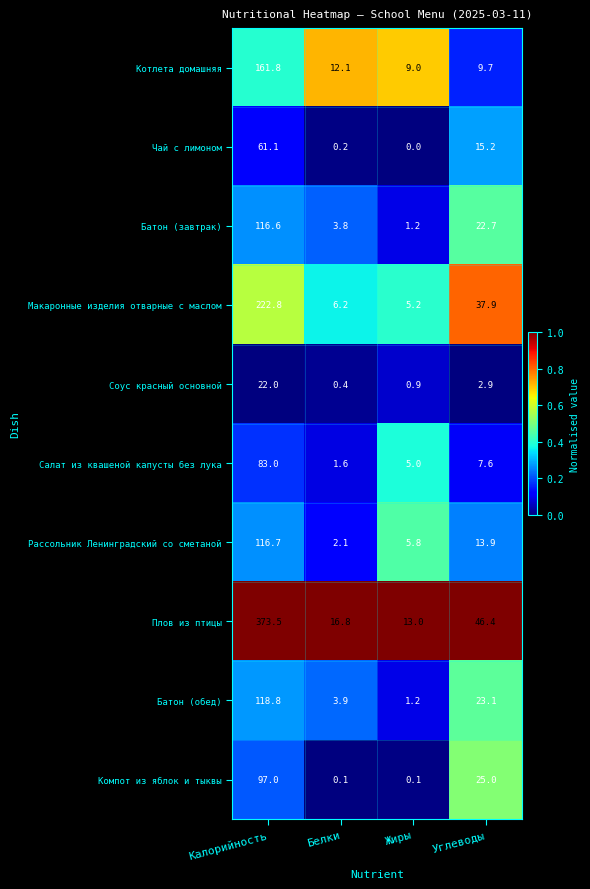

What is the spread (max minus min) of values at Жиры?

13.0